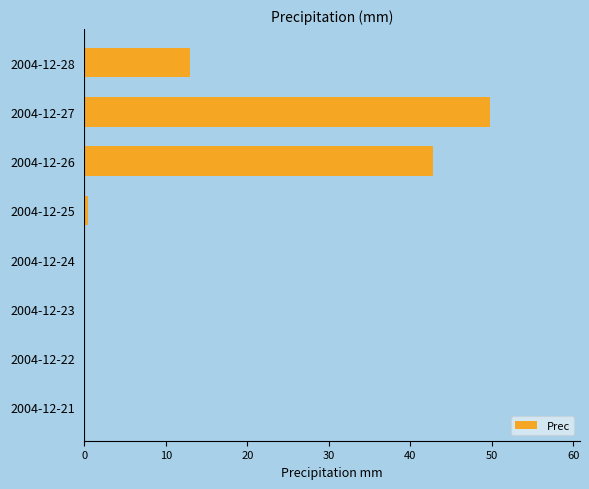

What is the greatest value displayed?

49.8